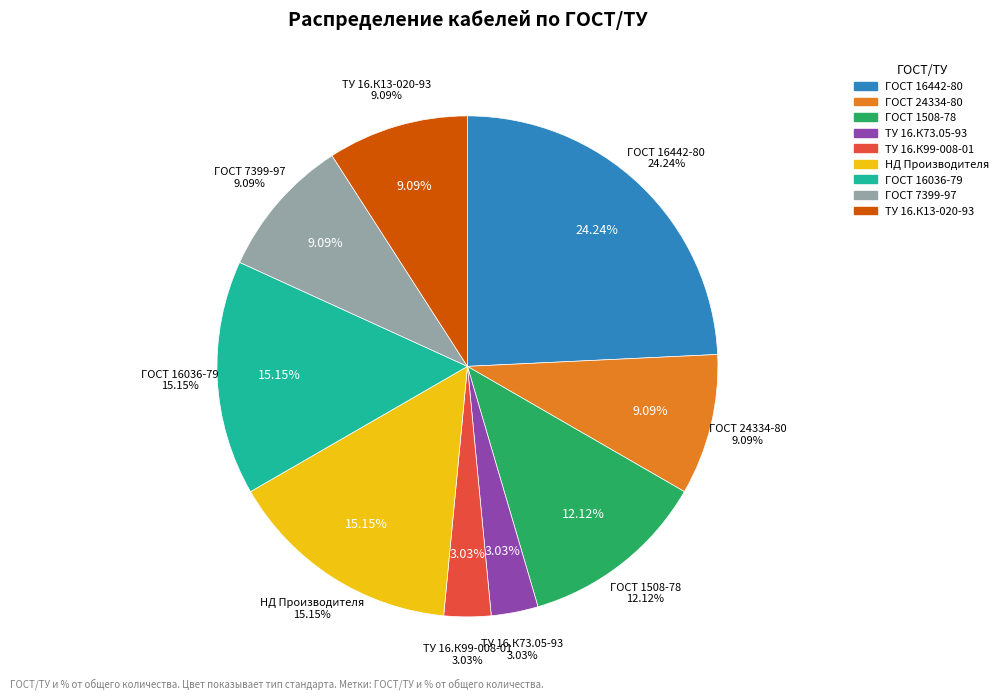

What is the ratio of the value at ТУ 16.К13-020-93 to the value at НД Производителя?

0.6